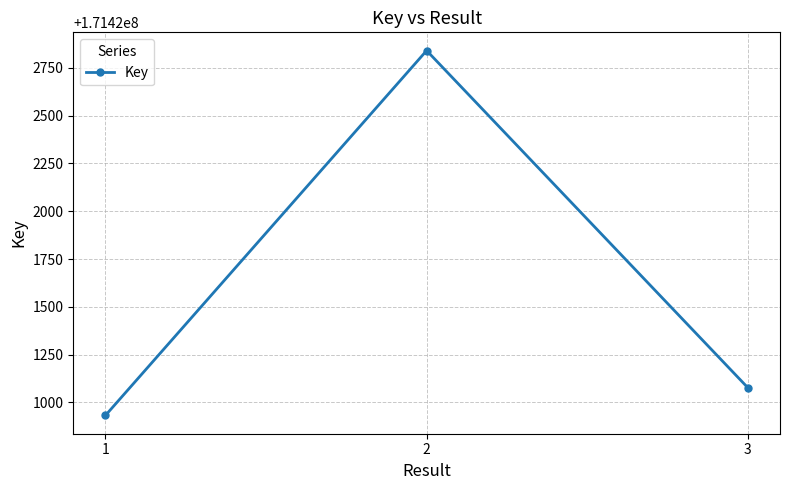

Which label corresponds to the smallest value in the chart?

1